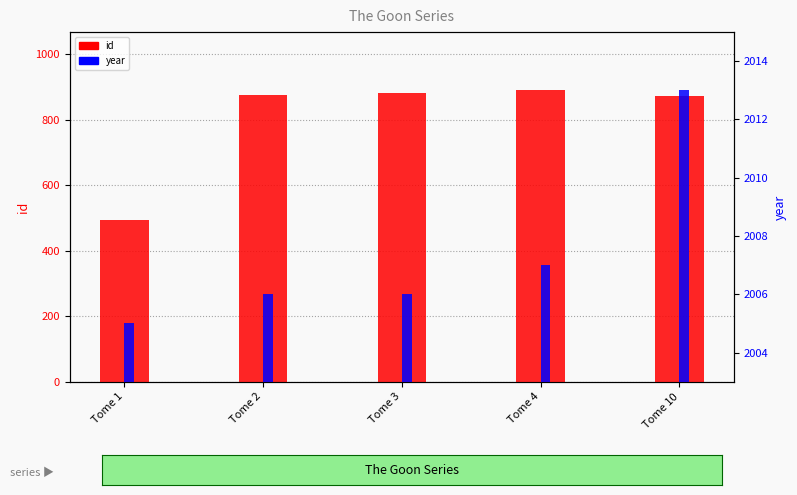

How many values in the id series exceed 875?

2